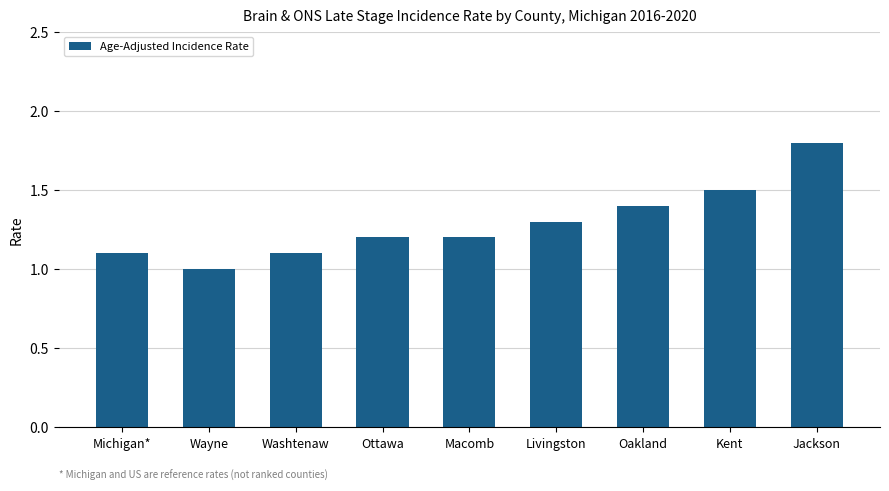

Reading left to right, extract all data points from this chart.

1.1	1.0	1.1	1.2	1.2	1.3	1.4	1.5	1.8